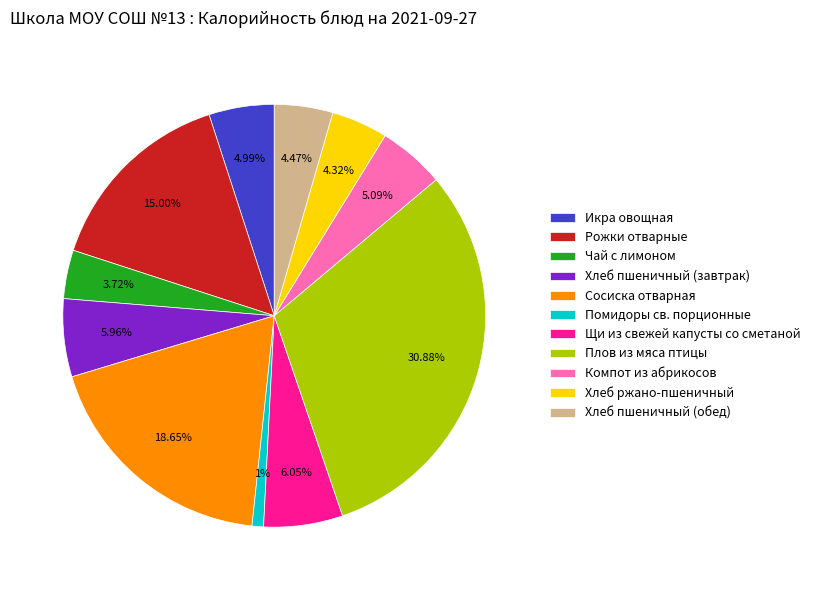

The Помидоры св. порционные slice represents 1% of the pie. True or false?

True